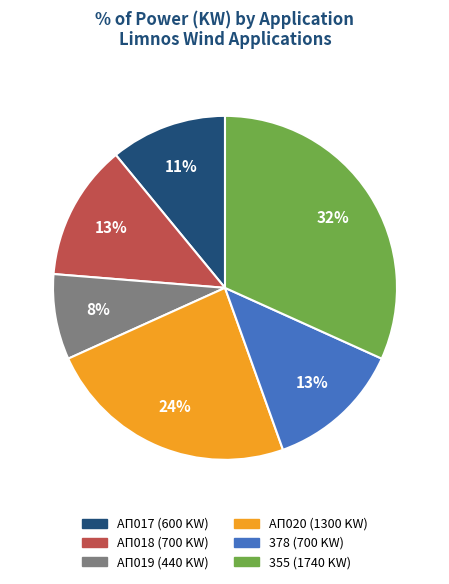

Do 355 (1740 KW) and ΑΠ017 (600 KW) together represent more than half of the pie?

No